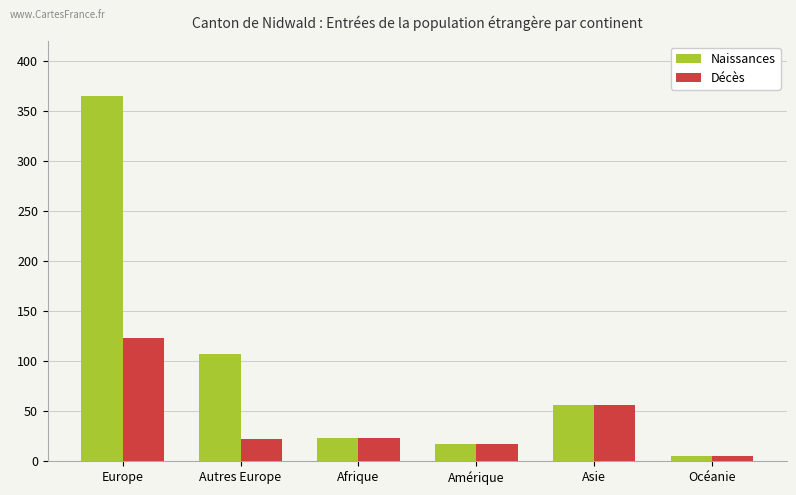

Which series has the largest range (max minus min)?

Naissances